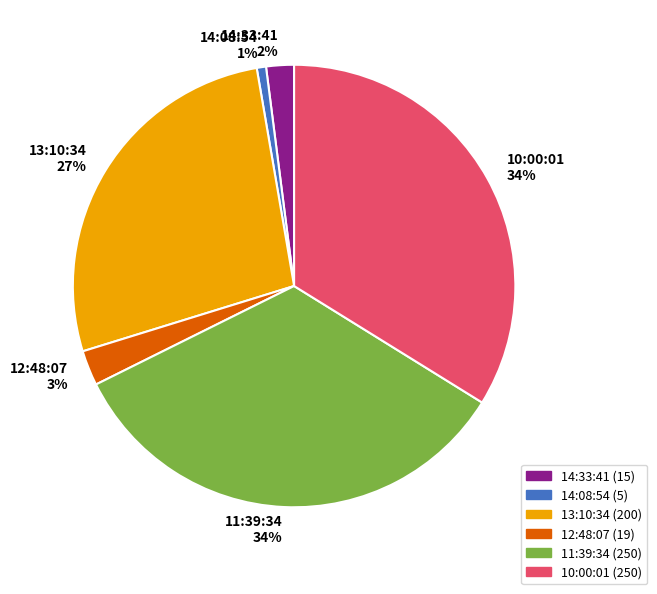

To the nearest percent, what is the combined percentage of 14:08:54 and 14:33:41?

3%